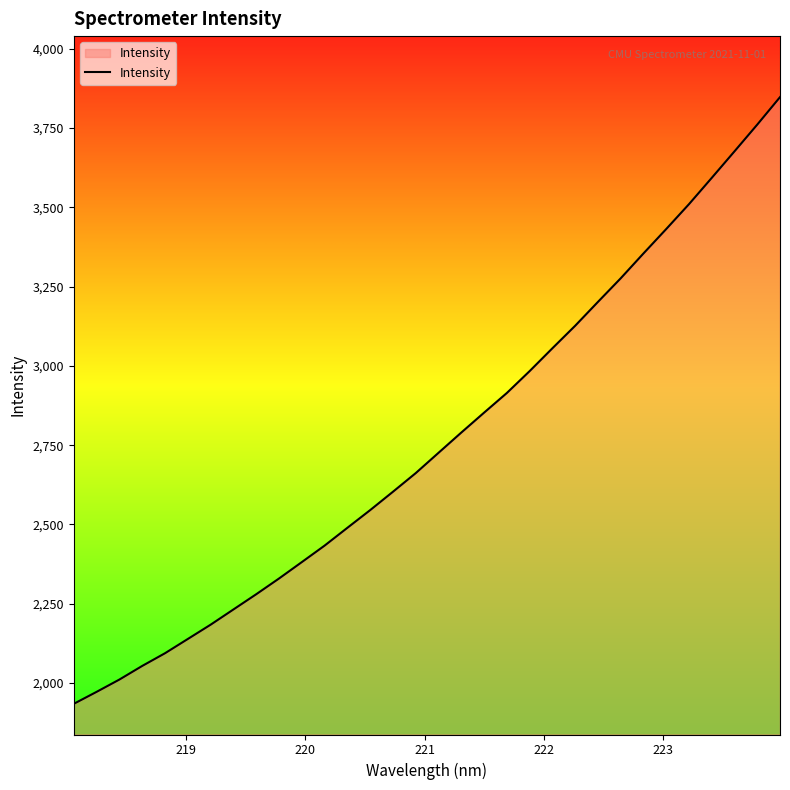

What is the difference between the maximum and minimum values?

1912.6